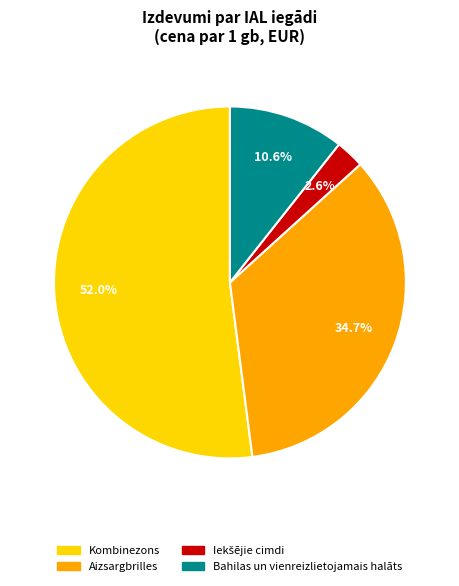

What is the largest slice in the pie chart?

Kombinezons